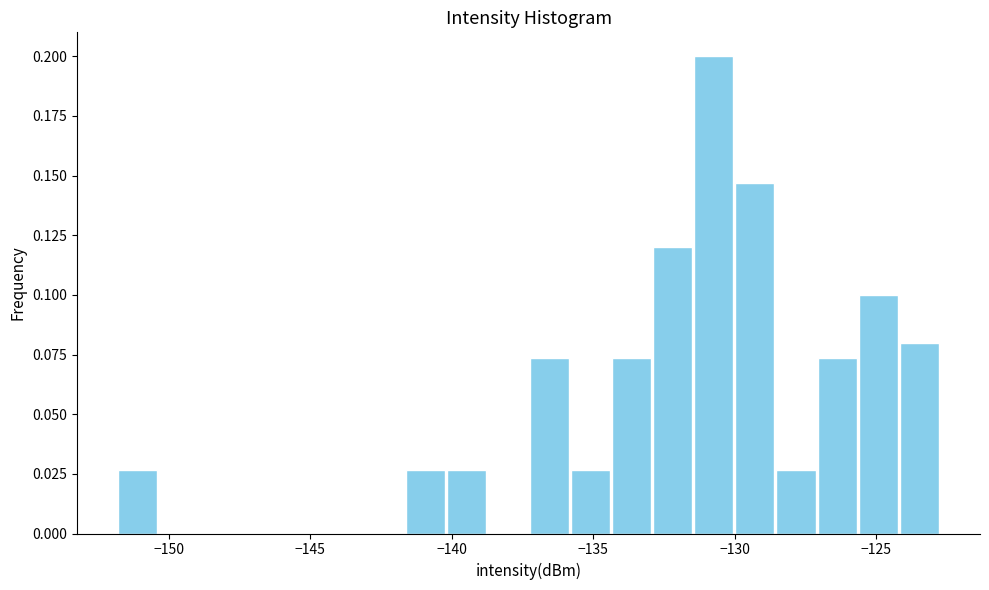

Read against the x-axis, roughly where is the centre of the tallest bar?

-130.5